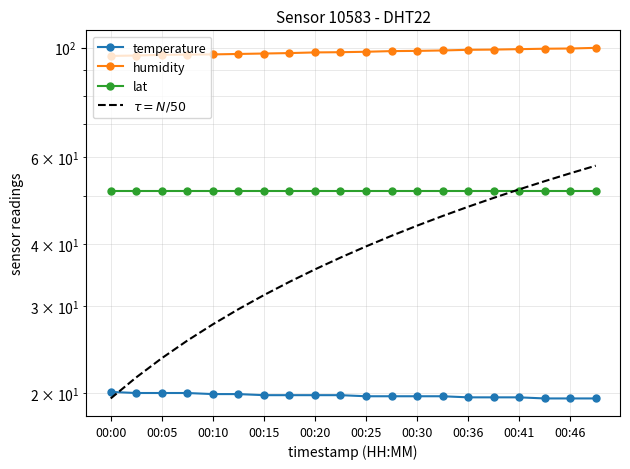

Which category has the lowest value in the $\tau = N/50$ series?

00:00